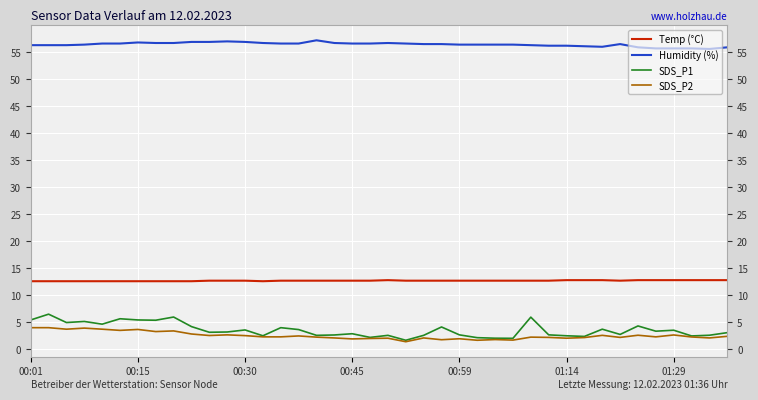

True or false: Humidity (%) and SDS_P1 cross at least once.

False